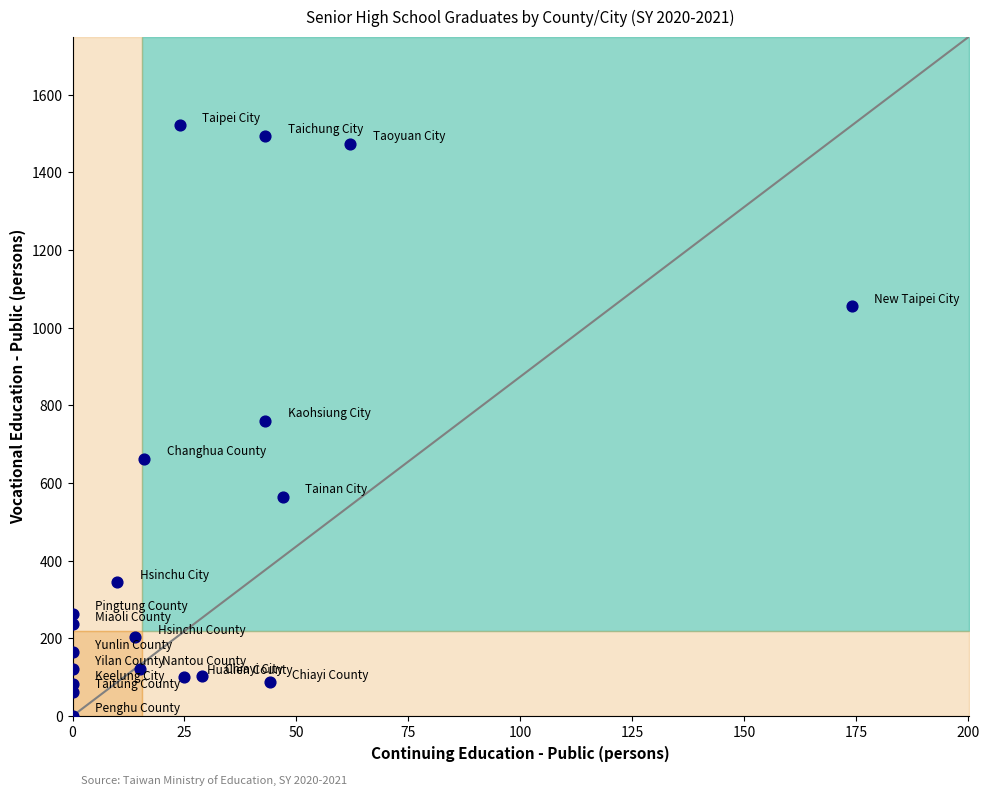

What is the range of X values (max minus min)?

174